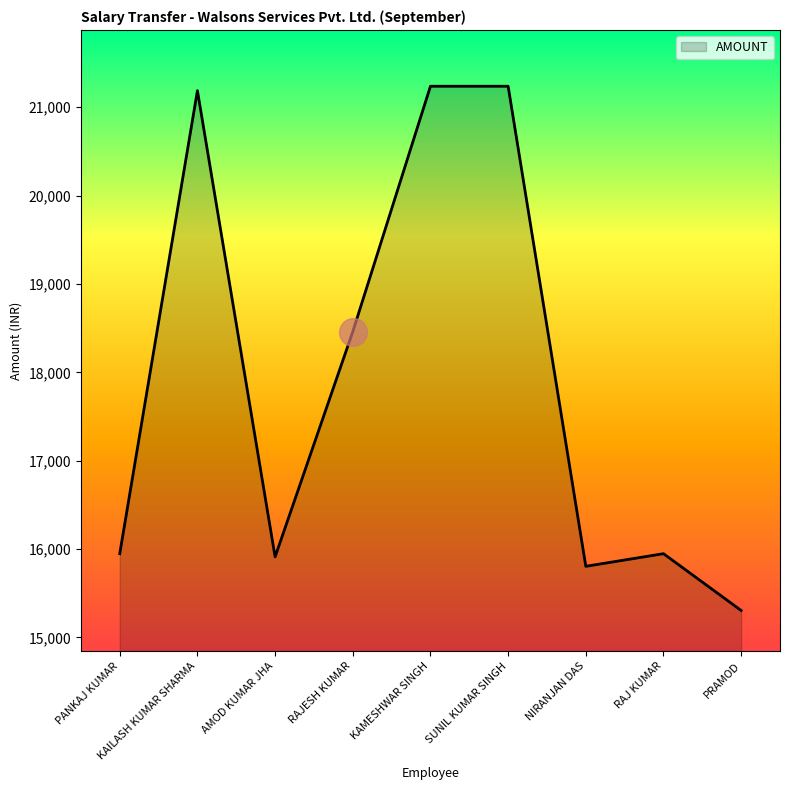

What is the change in value from PANKAJ KUMAR to NIRANJAN DAS?

-143